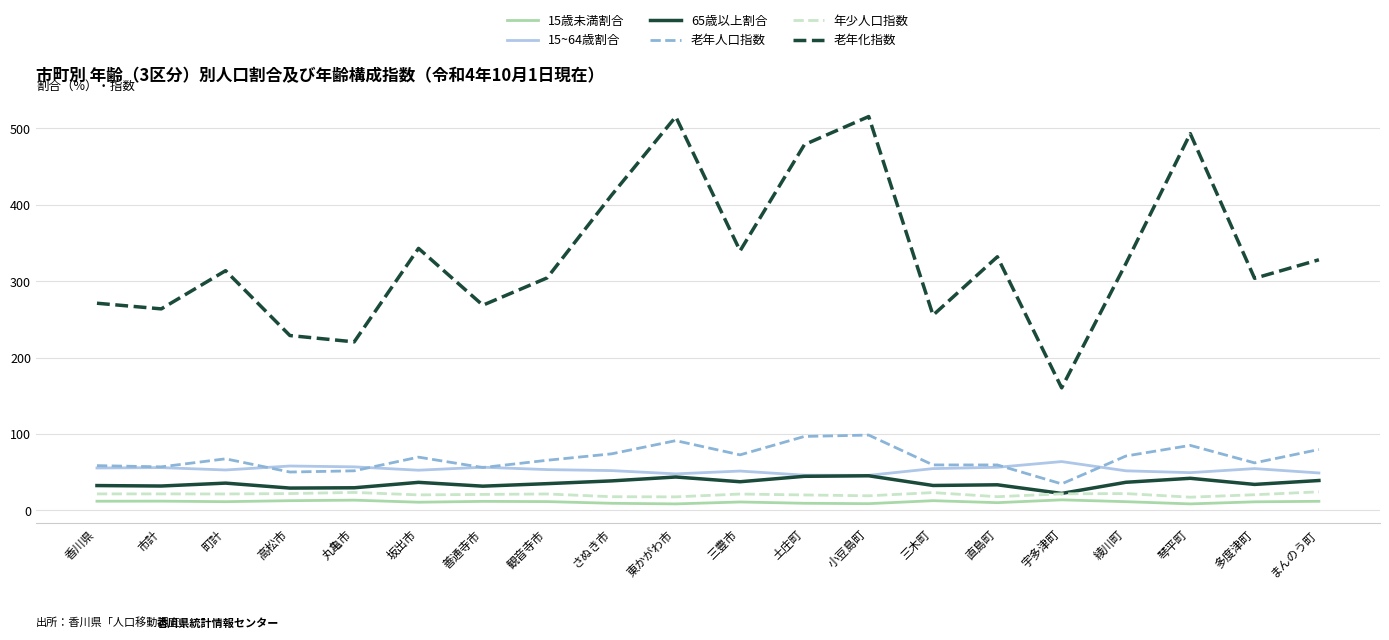

In 15歳未満割合, how many points are higher than both neighbors (excluding endpoints)?

6